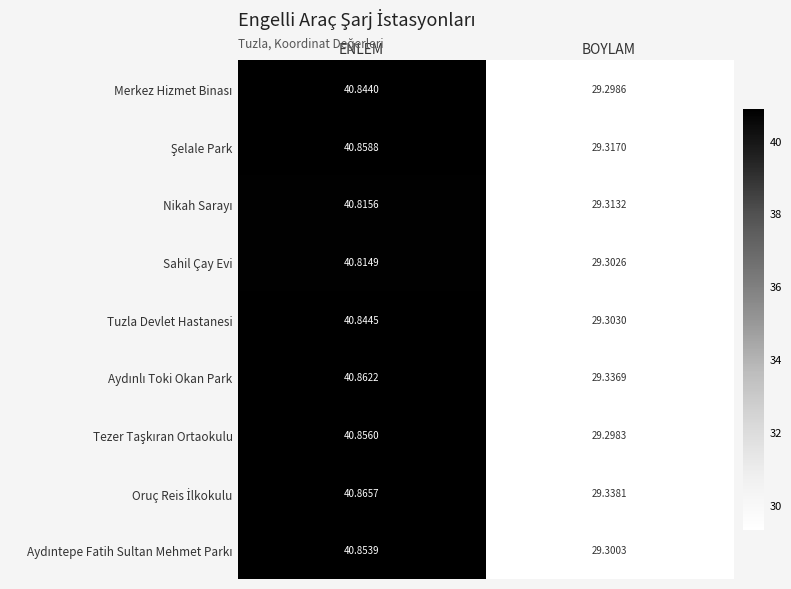

Where does the Sahil Çay Evi series first go above 40?

ENLEM